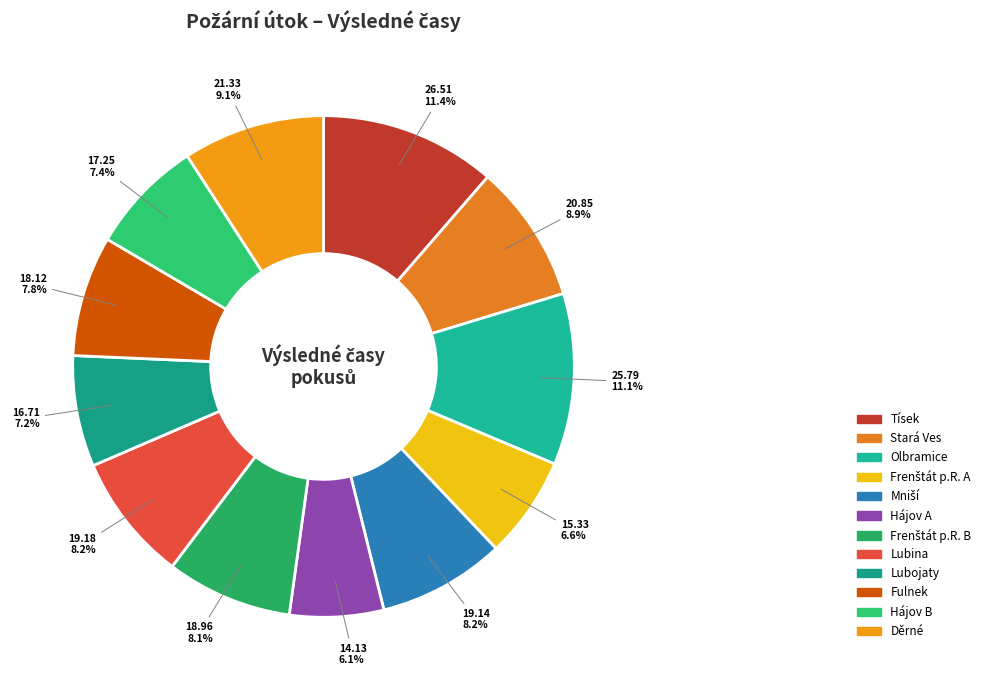

Is the sum of Lubina and Stará Ves greater than half?

No